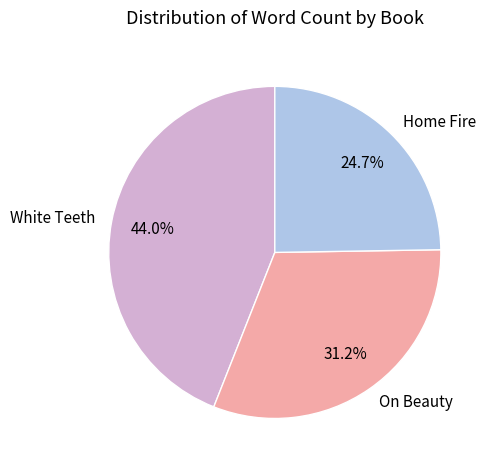

Which has a higher value, Home Fire or White Teeth?

White Teeth